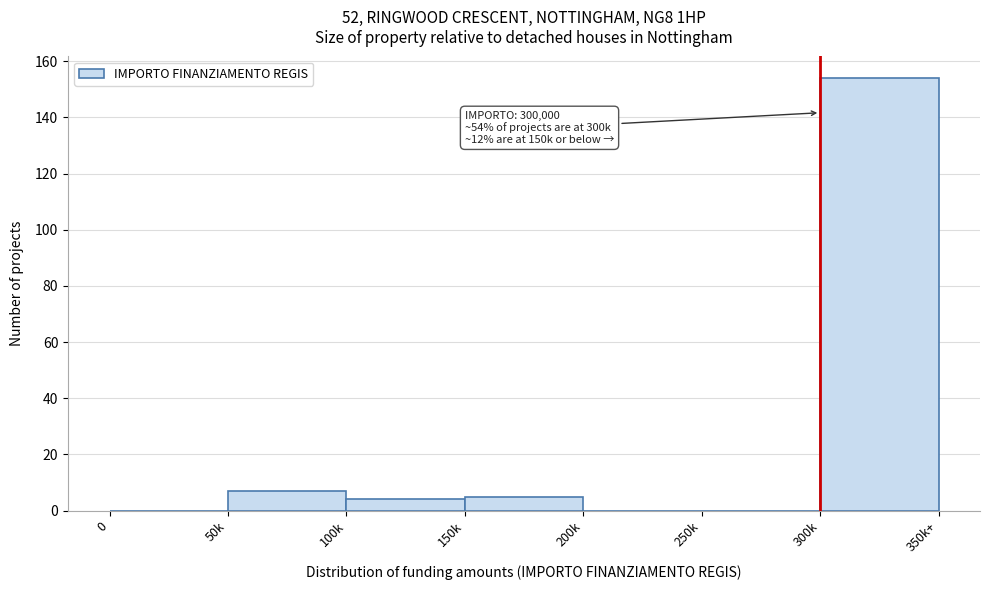

Reading left to right, extract all data points from this chart.

0=0	50k=7	100k=4	150k=5	200k=0	250k=0	300k=154